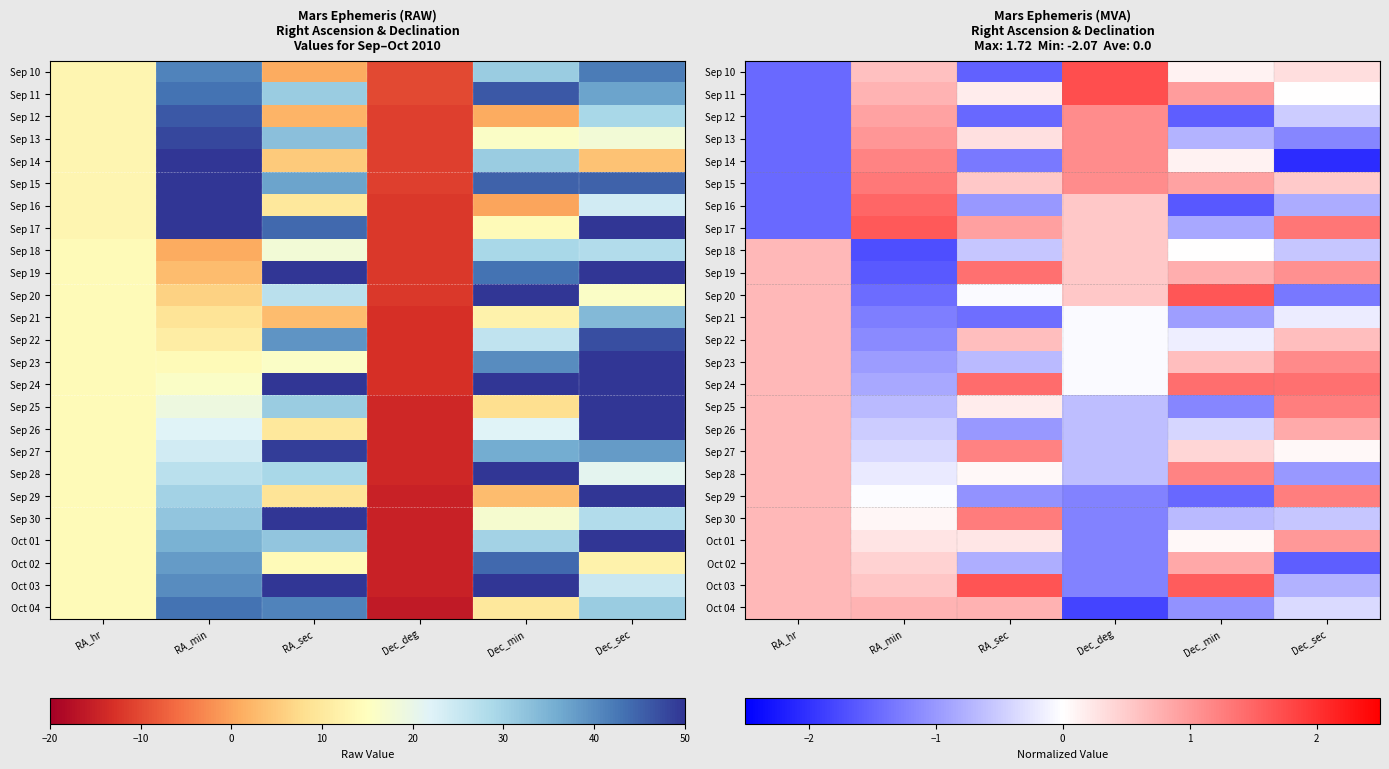

True or false: Oct 03 has a value of -0.7 at Dec_sec.

True